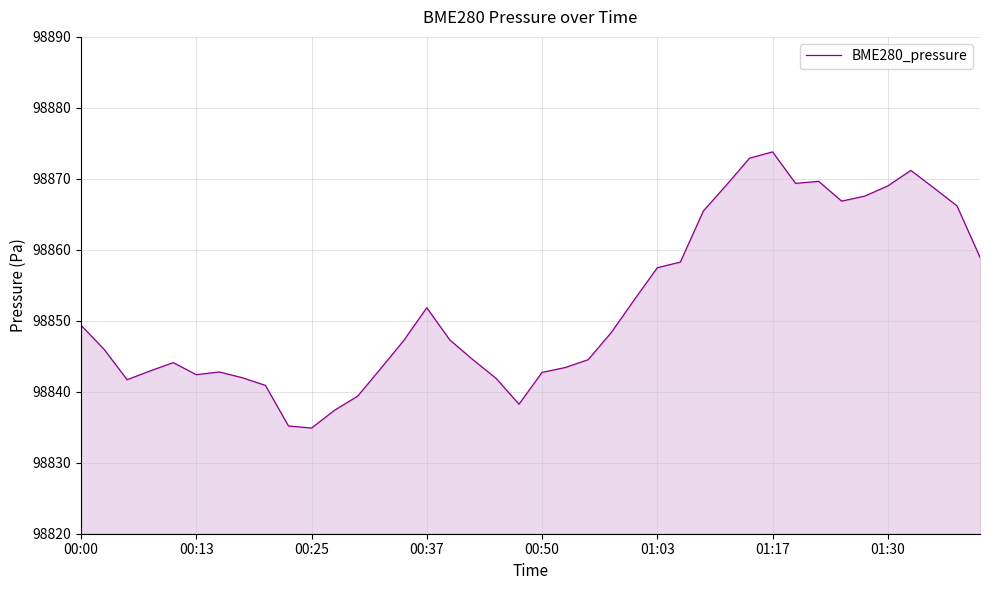

What is the minimum value shown in the chart?

98834.9